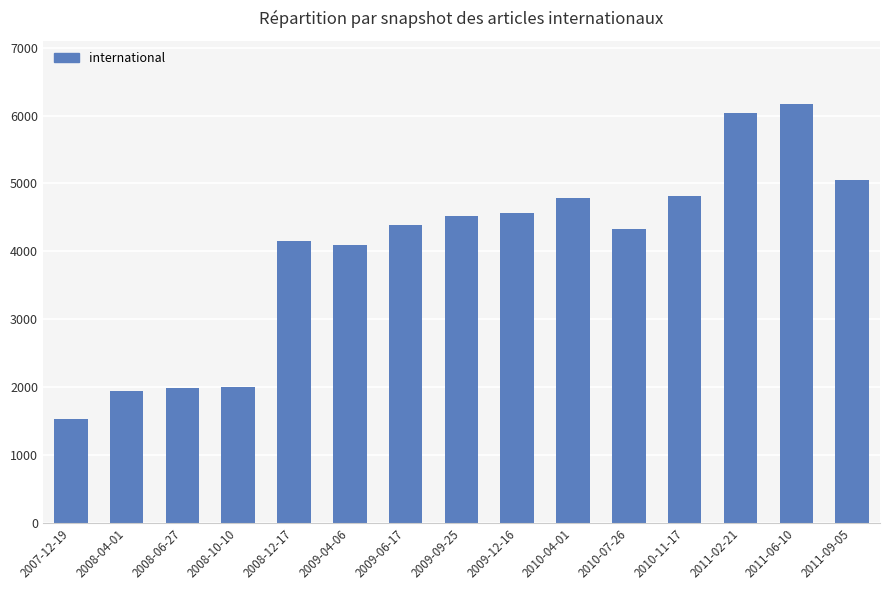

What is the difference between the values at 2009-06-17 and 2009-04-06?

301